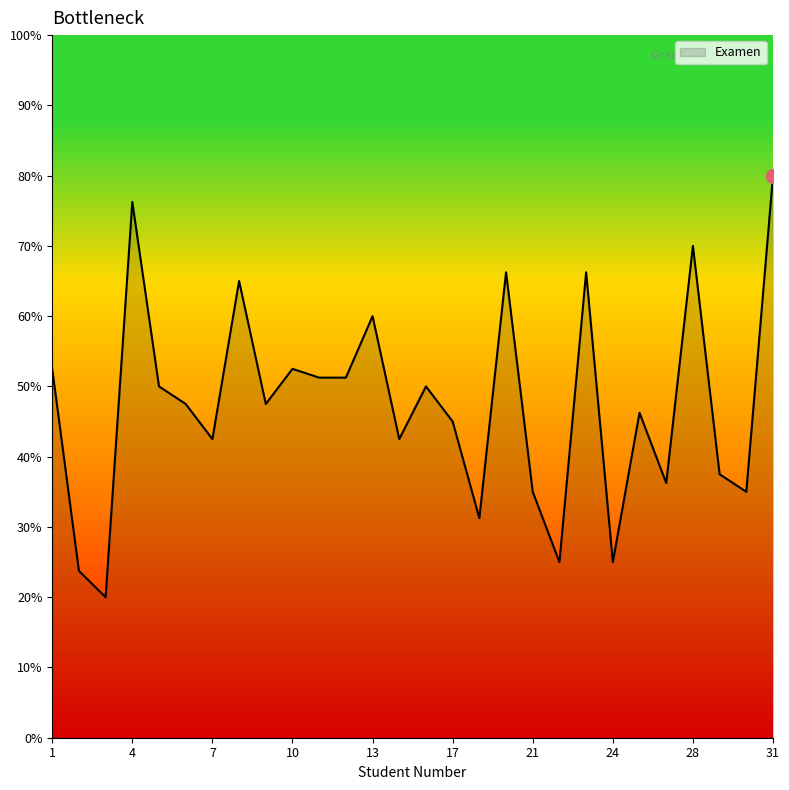

What is the maximum value shown in the chart?

80.0